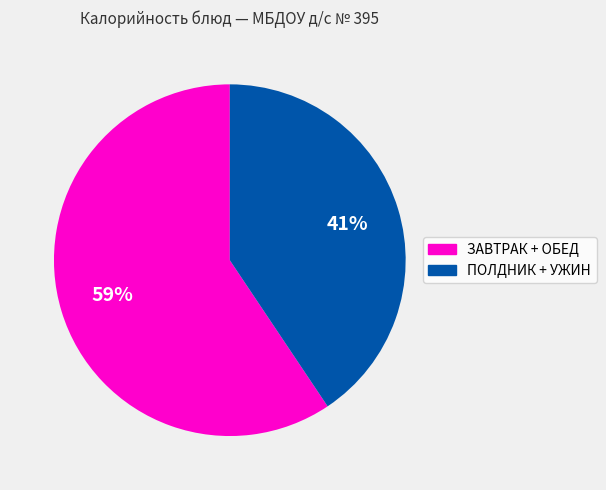

Does any single category account for the majority?

Yes